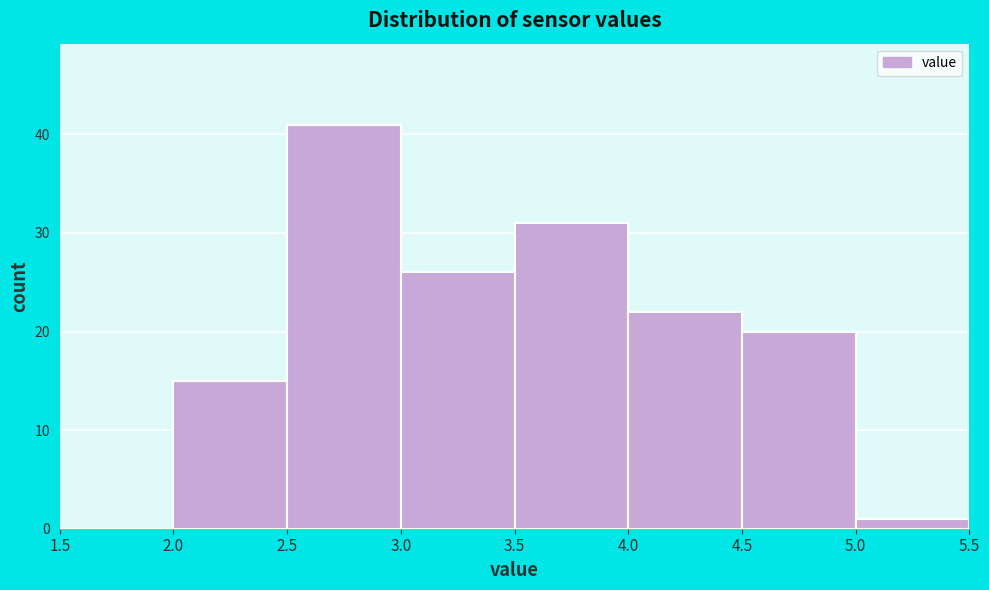

Which range on the x-axis has the tallest bar?

2.5 to 3.0